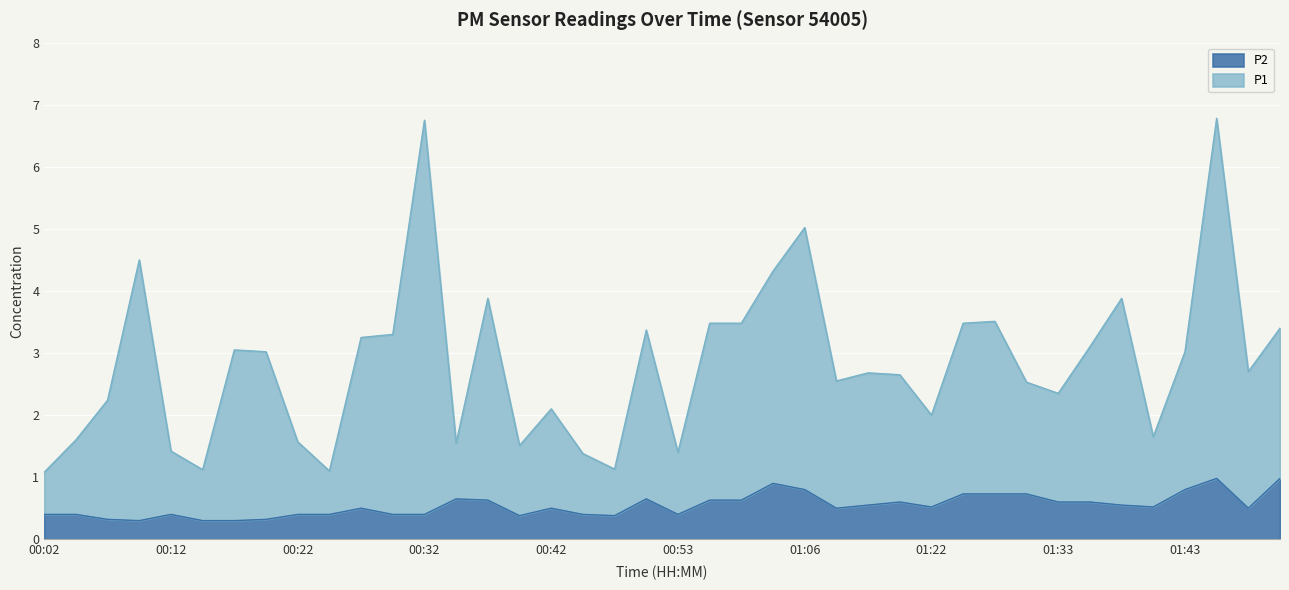

What are all the series names shown in the legend?

P2, P1